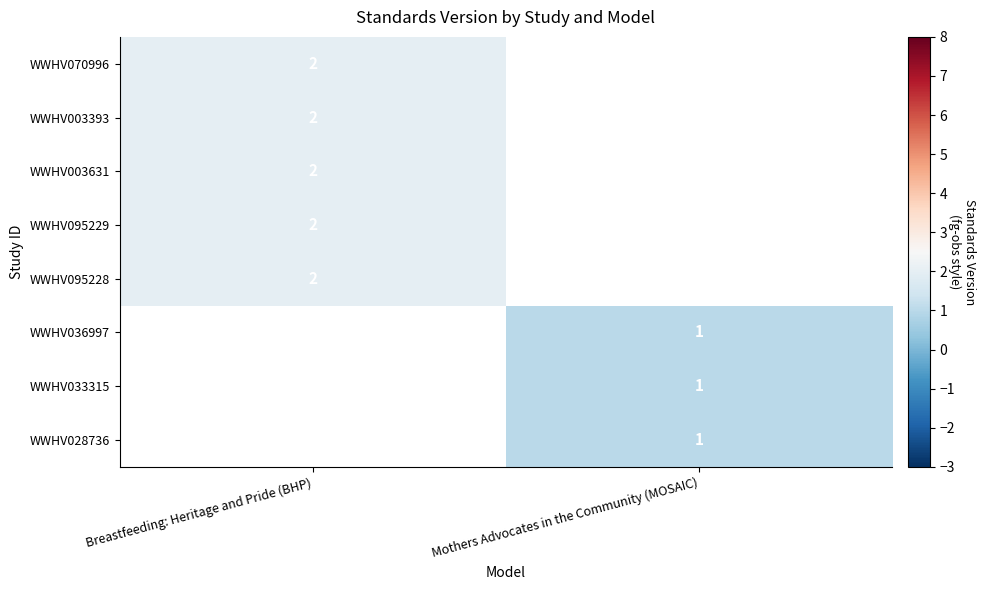

True or false: WWHV003393 has a value of 2 at Breastfeeding: Heritage and Pride (BHP).

True